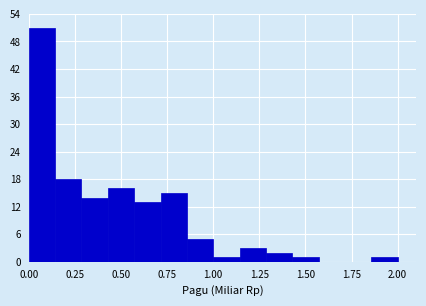

Read against the x-axis, roughly where is the centre of the tallest bar?

0.05